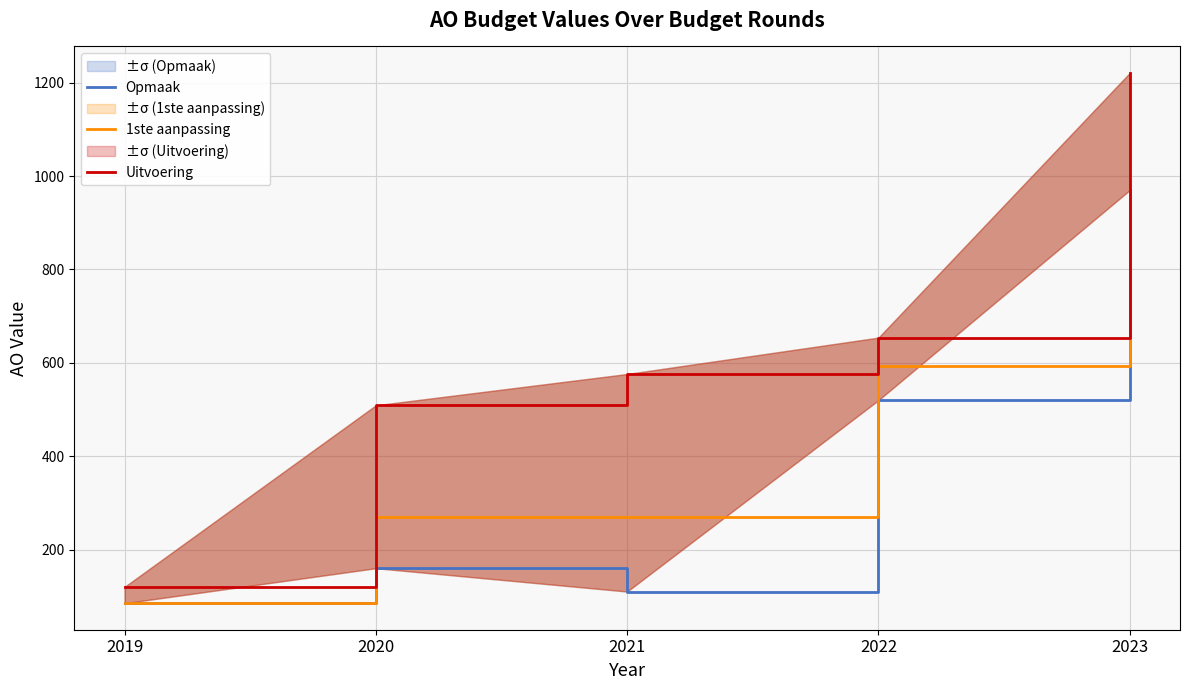

How many data points in 1ste aanpassing are less than 269?

1